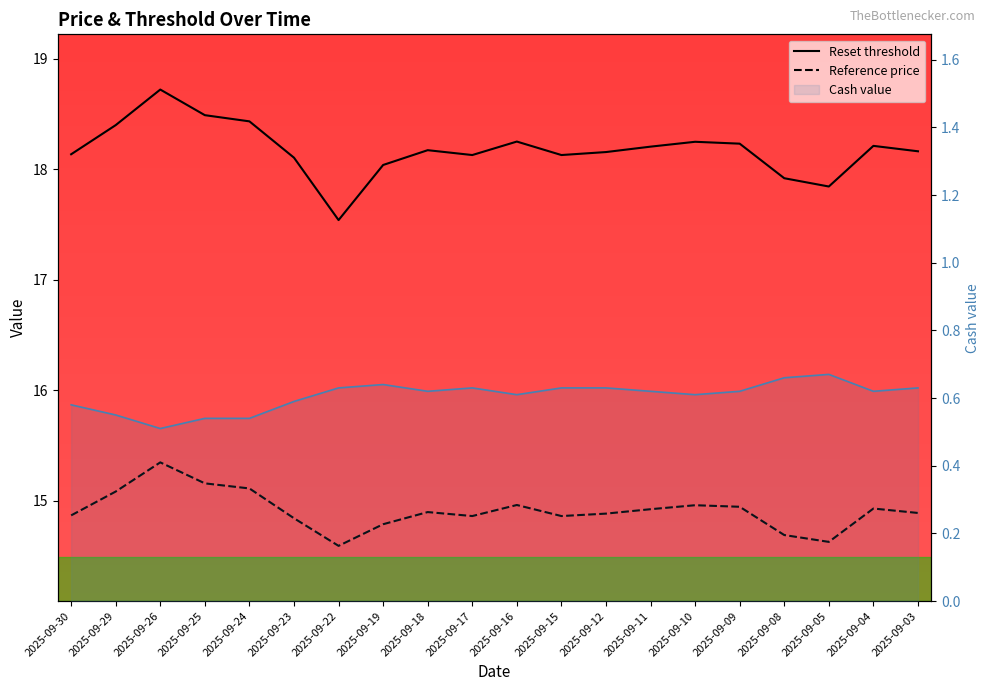

At which category does Cash value reach its first local peak?

2025-09-19